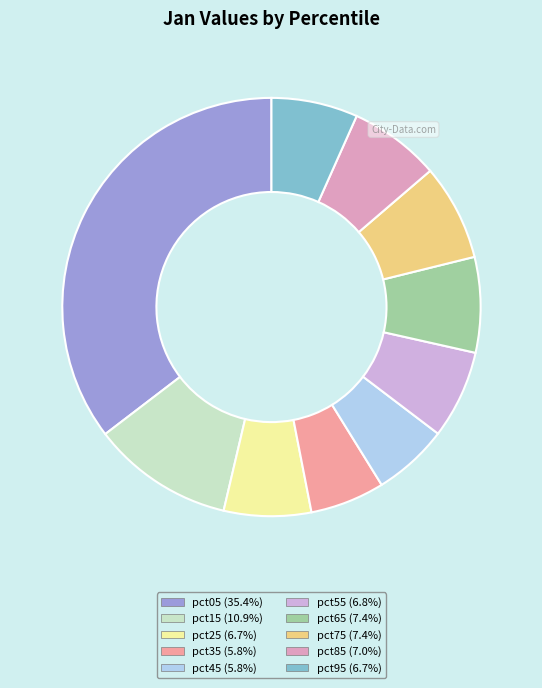

Count the number of slices in the pie.

10